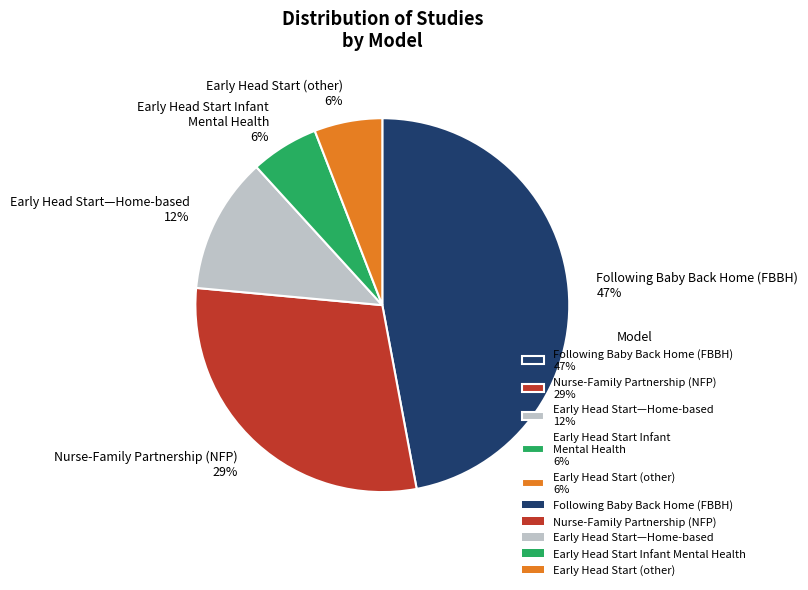

To the nearest percent, what is the average slice percentage?

20%